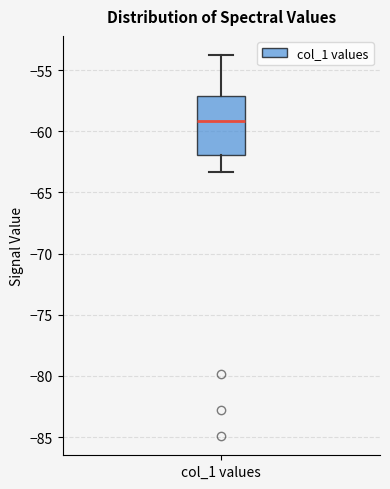

Where does the lower whisker of the box for col_1 values end on the y-axis? The values are not printed on the chart, so give them approximately, as read against the axis.

-63.5